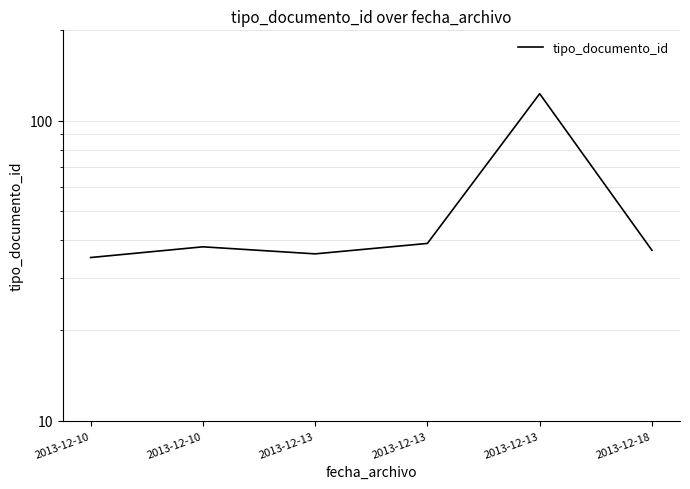

What is the sum of the values at 2013-12-10 and 2013-12-10?

73